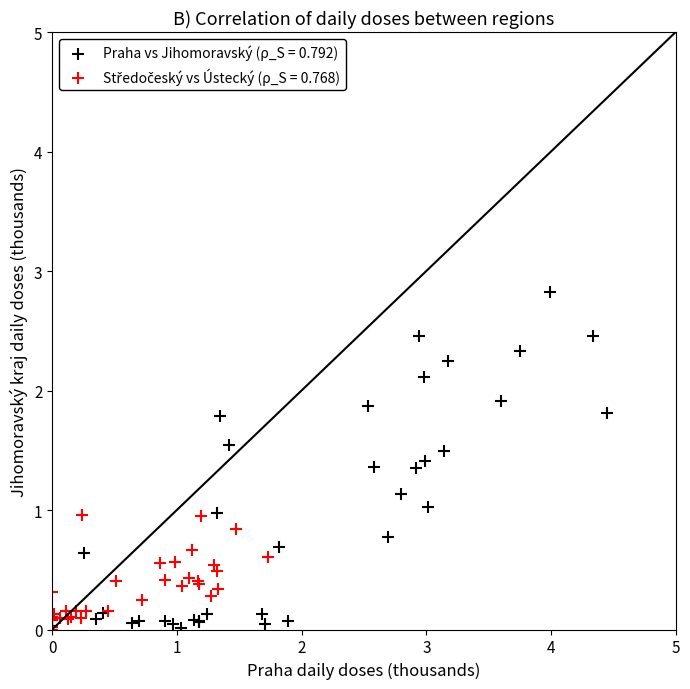

Which series contains the highest Y value?

Praha vs Jihomoravský (ρ_S = 0.792)